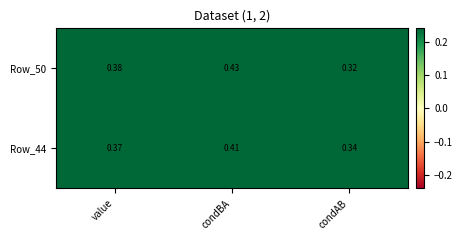

At which label does Row_50 reach its peak?

condBA